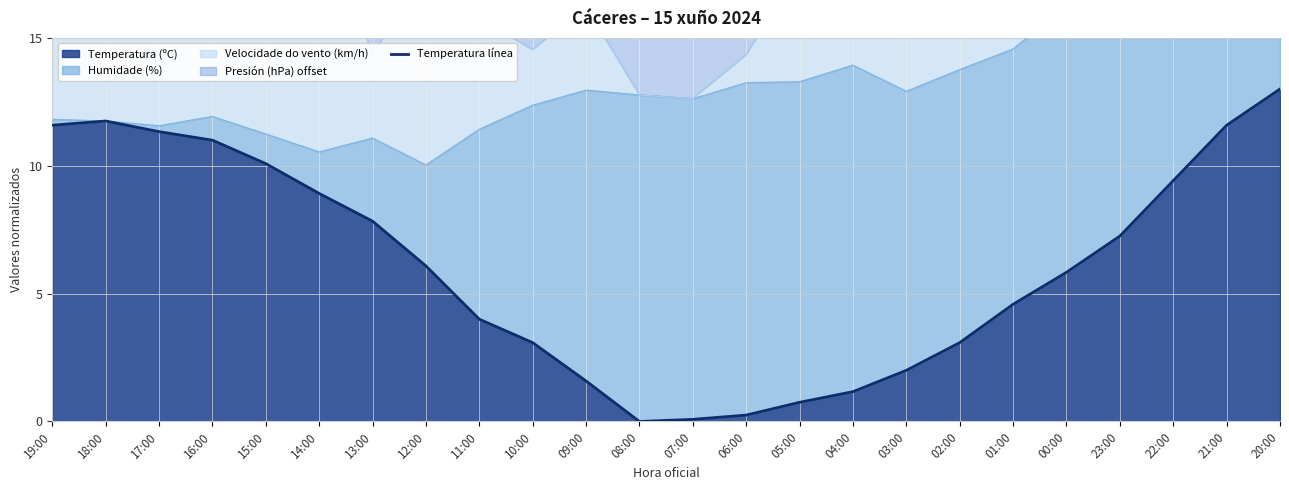

What is the change in value from 06:00 to 00:00?

+5.6